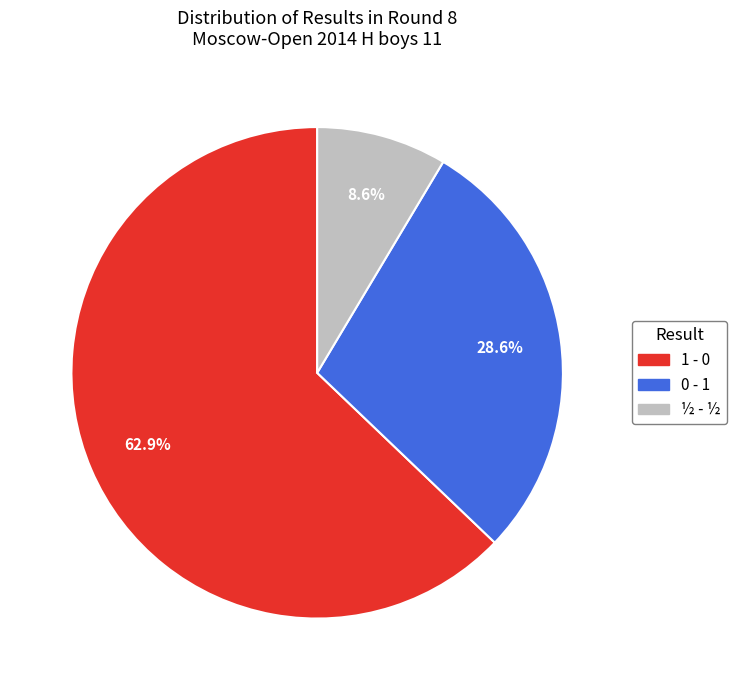

Which slice is the smallest?

½ - ½